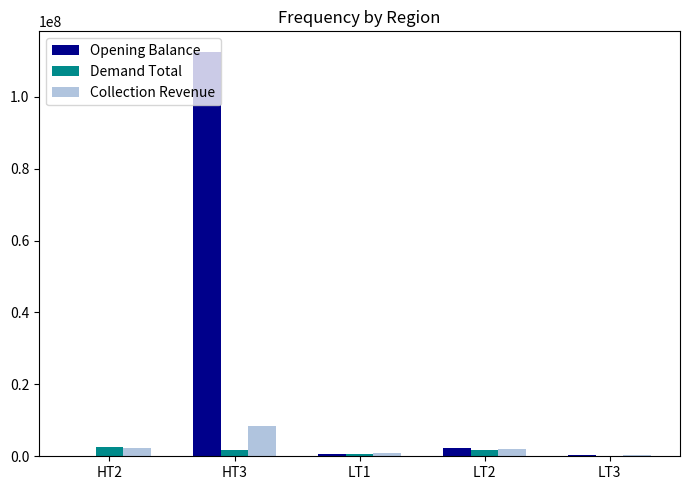

How many categories are shown in the chart?

5